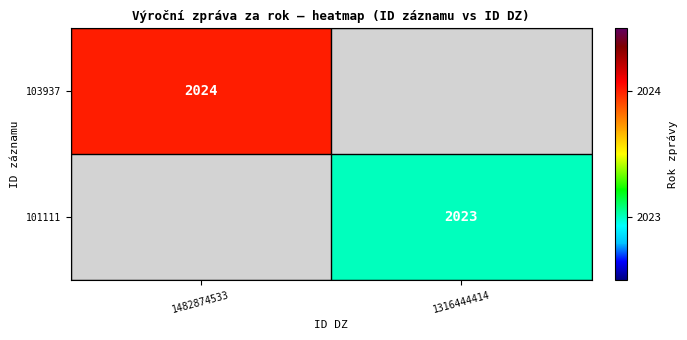

True or false: 103937 has a value of 817 at 1482874533.

False